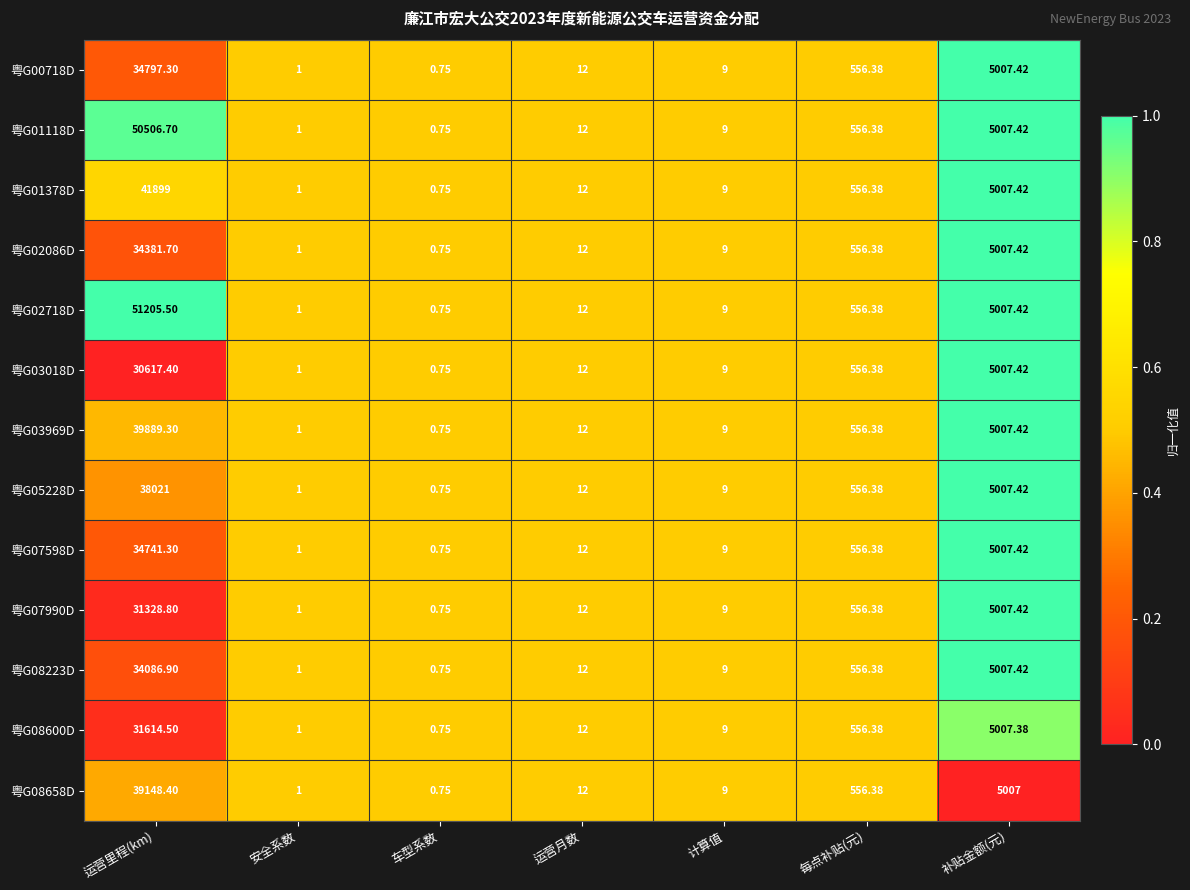

At which label does 粤G07990D reach its minimum?

车型系数